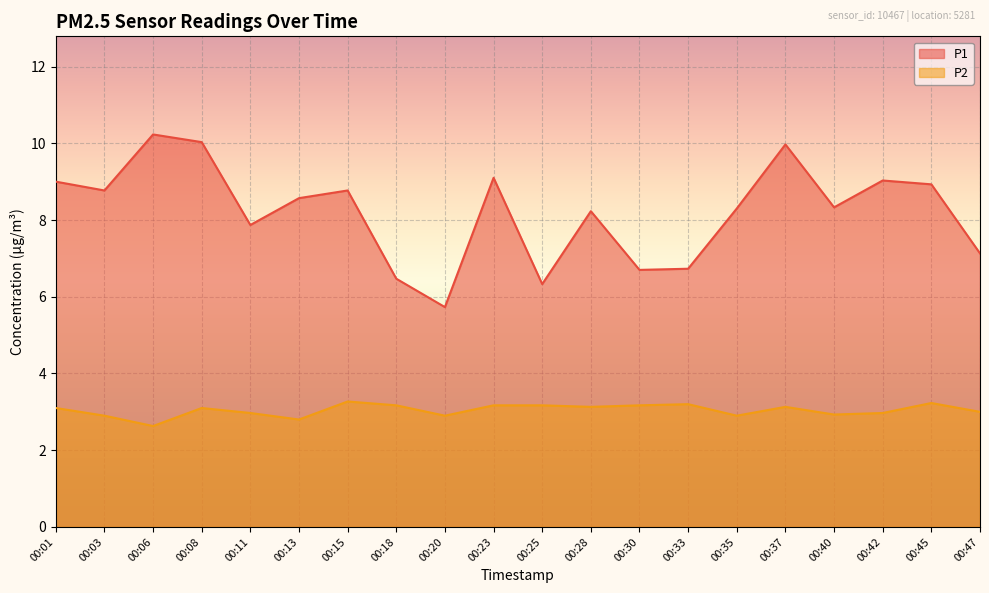

Which has a higher value, 00:37 or 00:45?

00:37